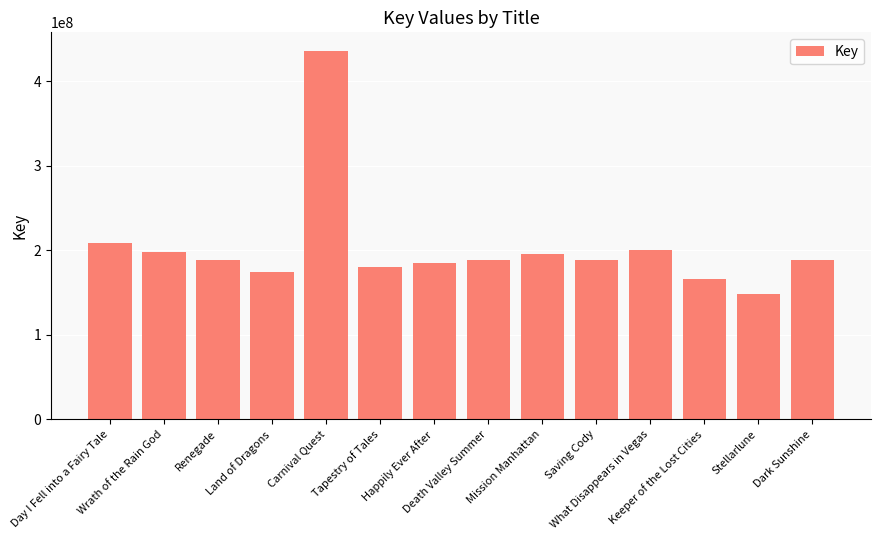

Which category has the highest value across all series?

Carnival Quest